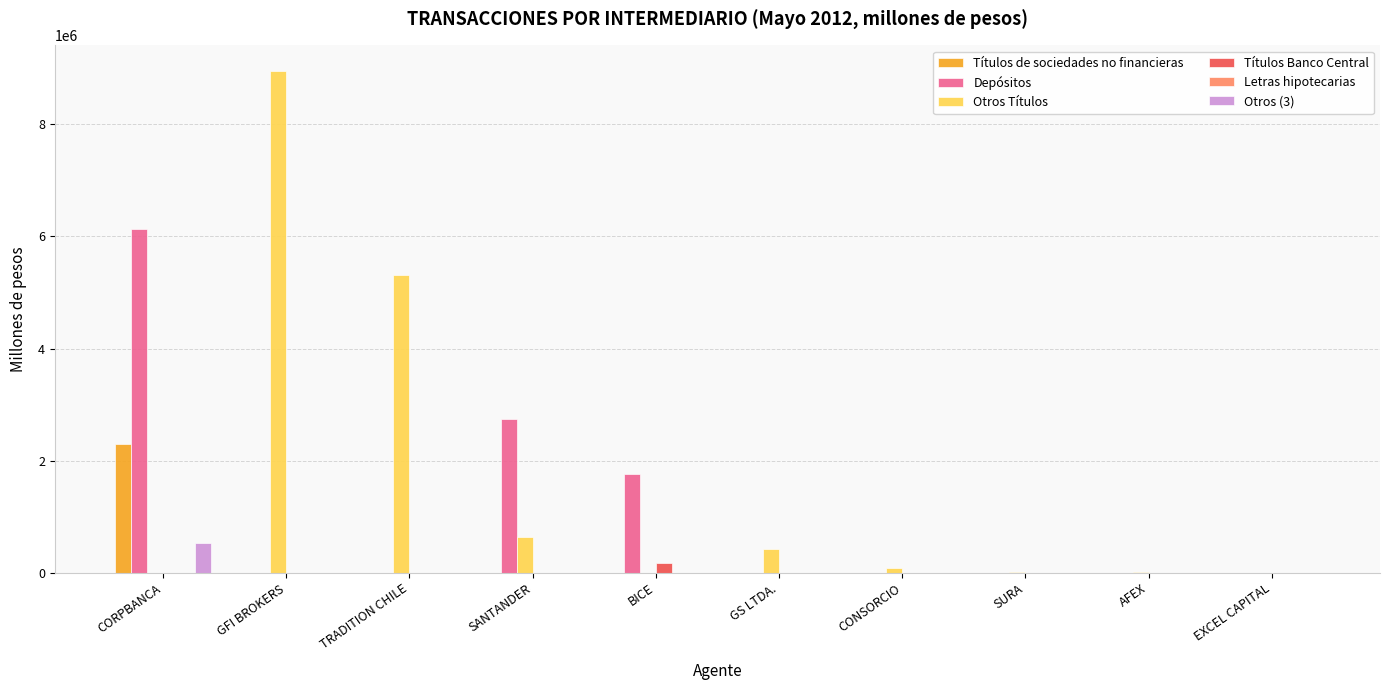

What is the sum of all Otros (3) values?

529879.9